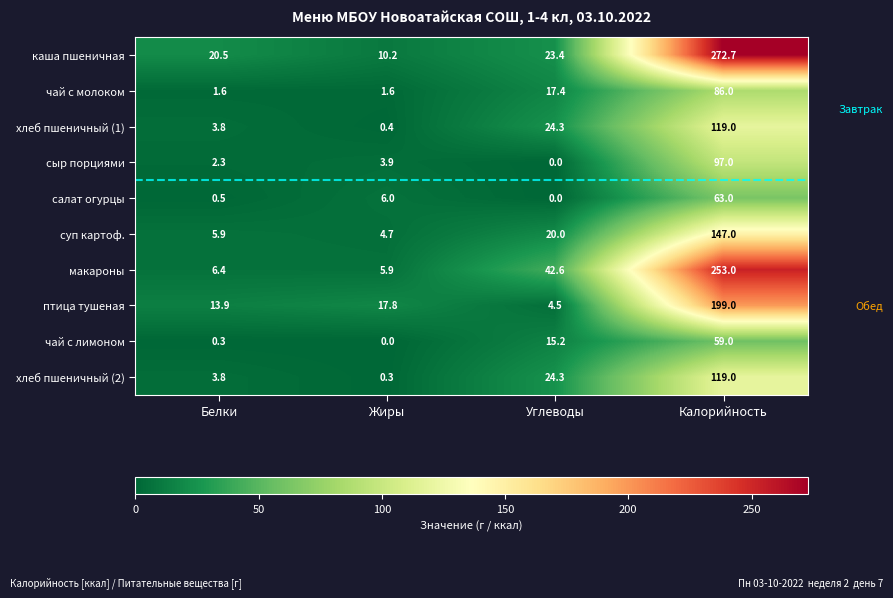

The value of чай с лимоном at Углеводы is 15.2. True or false?

True